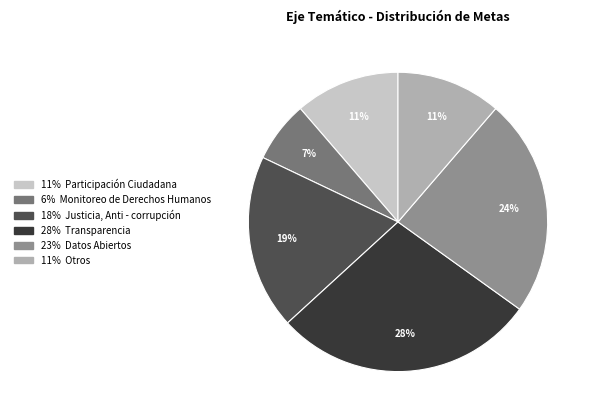

Is there any slice that represents more than half of the pie?

No